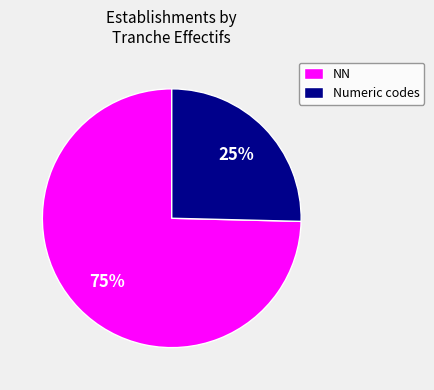

How many segments does this pie chart have?

2